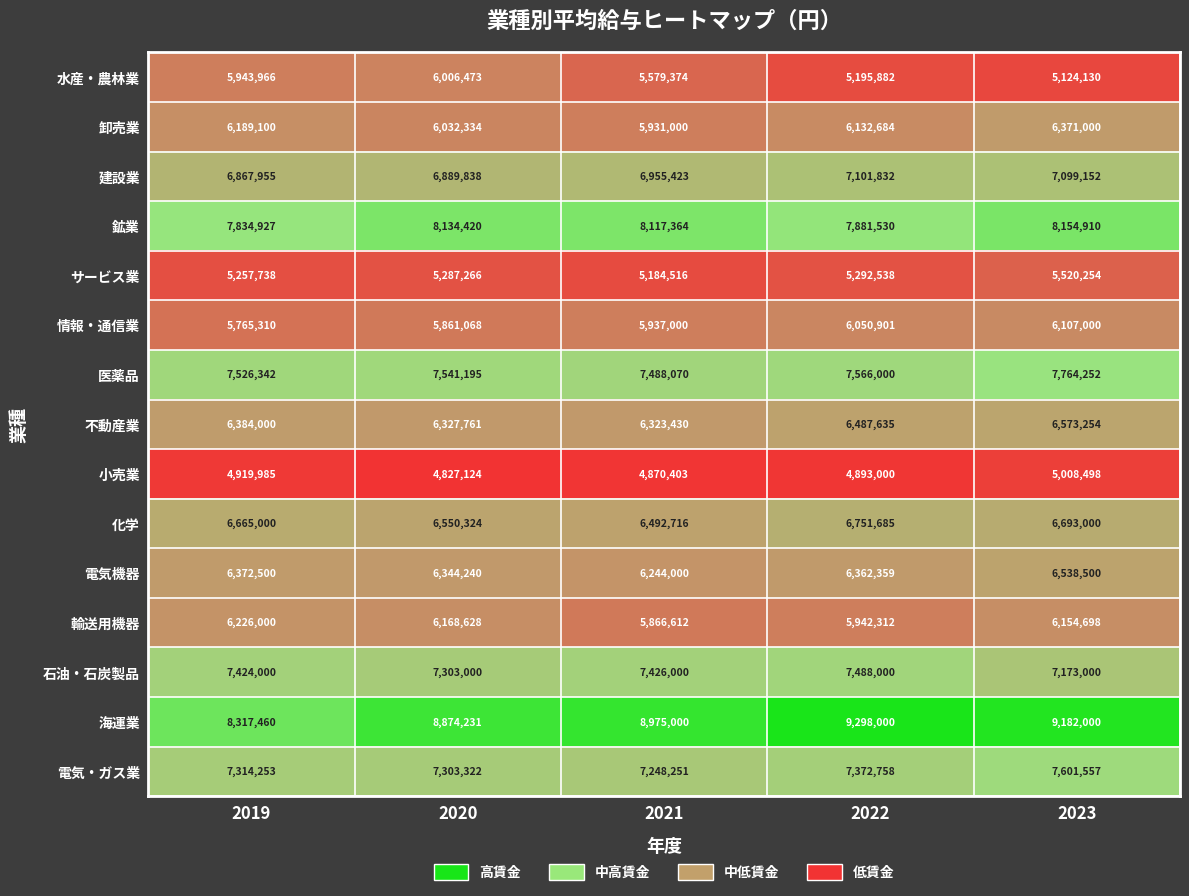

What is the greatest value displayed?

9298000